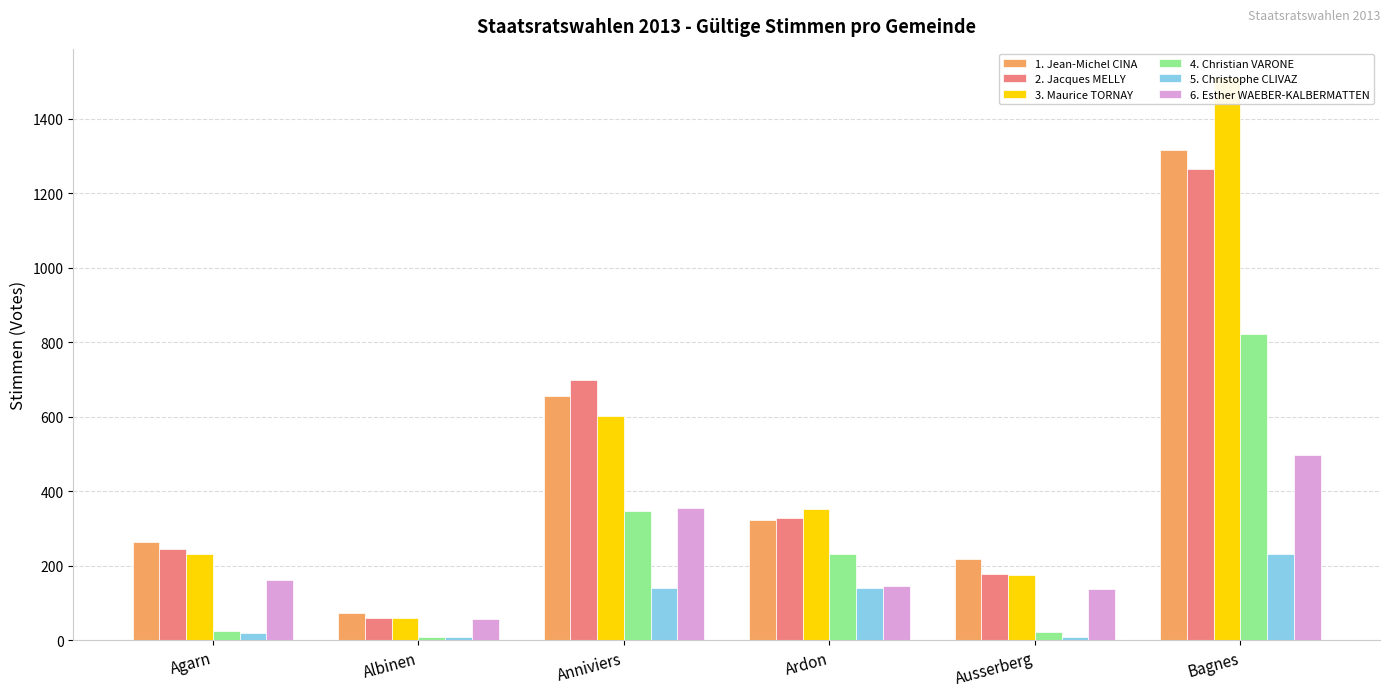

Which category has the lowest value across all series?

Albinen